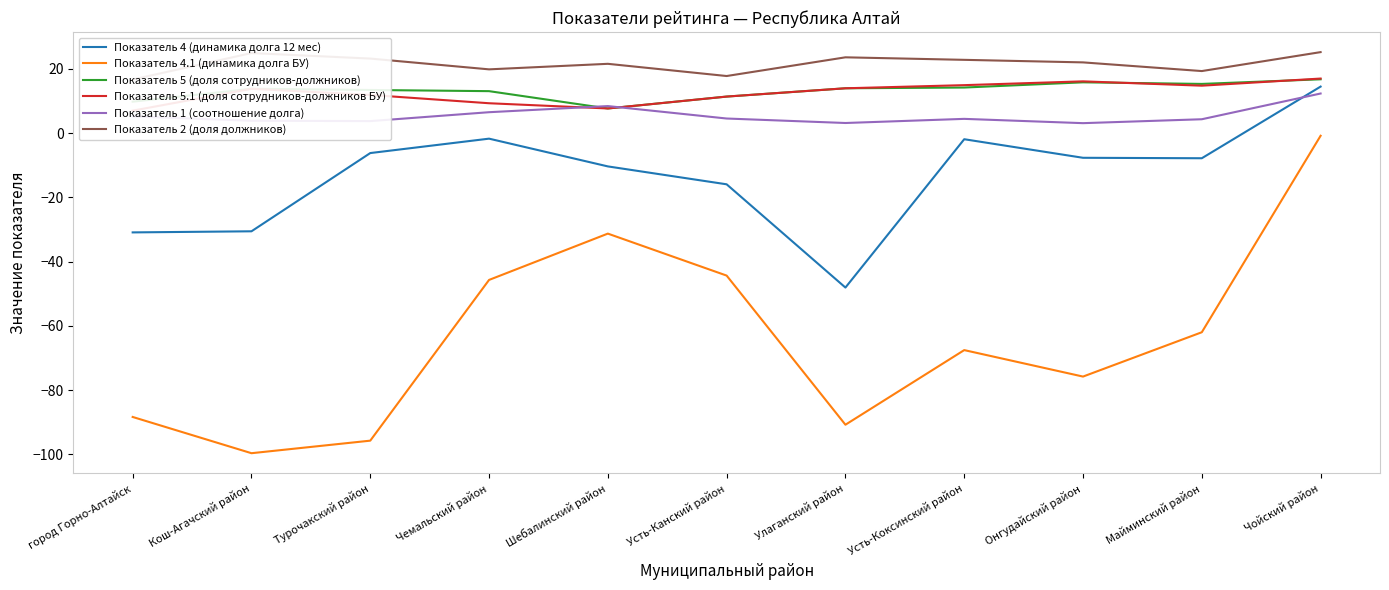

Reading right to left, extract all data points from this chart.

Показатель 4 (динамика долга 12 мес): Чойский район=14.5	Майминский район=-7.8	Онгудайский район=-7.7	Усть-Коксинский район=-1.9	Улаганский район=-48.1	Усть-Канский район=-15.9	Шебалинский район=-10.4	Чемальский район=-1.7	Турочакский район=-6.2	Кош-Агачский район=-30.6	город Горно-Алтайск=-30.9
Показатель 4.1 (динамика долга БУ): Чойский район=-0.8	Майминский район=-62.0	Онгудайский район=-75.8	Усть-Коксинский район=-67.5	Улаганский район=-90.8	Усть-Канский район=-44.3	Шебалинский район=-31.3	Чемальский район=-45.7	Турочакский район=-95.7	Кош-Агачский район=-99.6	город Горно-Алтайск=-88.3
Показатель 5 (доля сотрудников-должников): Чойский район=16.7	Майминский район=15.3	Онгудайский район=15.8	Усть-Коксинский район=14.2	Улаганский район=13.9	Усть-Канский район=11.4	Шебалинский район=7.7	Чемальский район=13.0	Турочакский район=13.4	Кош-Агачский район=13.8	город Горно-Алтайск=9.8
Показатель 5.1 (доля сотрудников-должников БУ): Чойский район=17.0	Майминский район=14.7	Онгудайский район=16.1	Усть-Коксинский район=14.9	Улаганский район=13.9	Усть-Канский район=11.4	Шебалинский район=7.7	Чемальский район=9.3	Турочакский район=11.9	Кош-Агачский район=13.8	город Горно-Алтайск=7.0
Показатель 1 (соотношение долга): Чойский район=12.3	Майминский район=4.3	Онгудайский район=3.1	Усть-Коксинский район=4.4	Улаганский район=3.1	Усть-Канский район=4.5	Шебалинский район=8.4	Чемальский район=6.5	Турочакский район=3.7	Кош-Агачский район=3.8	город Горно-Алтайск=5.2
Показатель 2 (доля должников): Чойский район=25.2	Майминский район=19.3	Онгудайский район=22.0	Усть-Коксинский район=22.8	Улаганский район=23.6	Усть-Канский район=17.8	Шебалинский район=21.5	Чемальский район=19.8	Турочакский район=23.2	Кош-Агачский район=24.9	город Горно-Алтайск=16.7